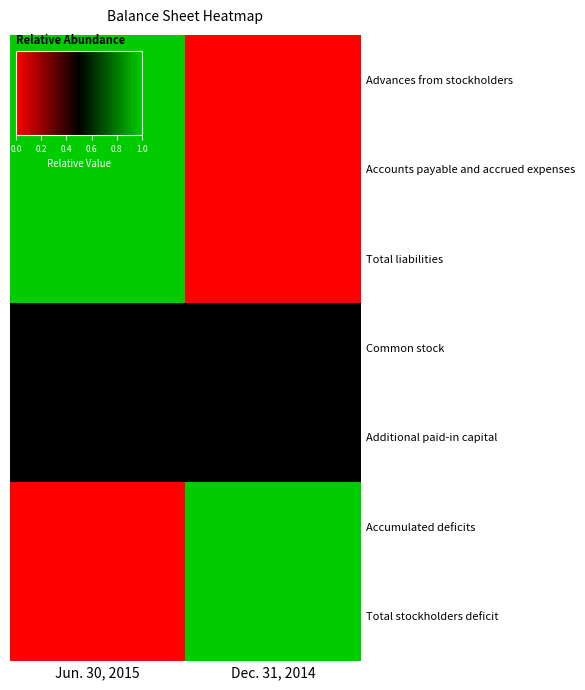

Which category has the highest value across all series?

Jun. 30, 2015